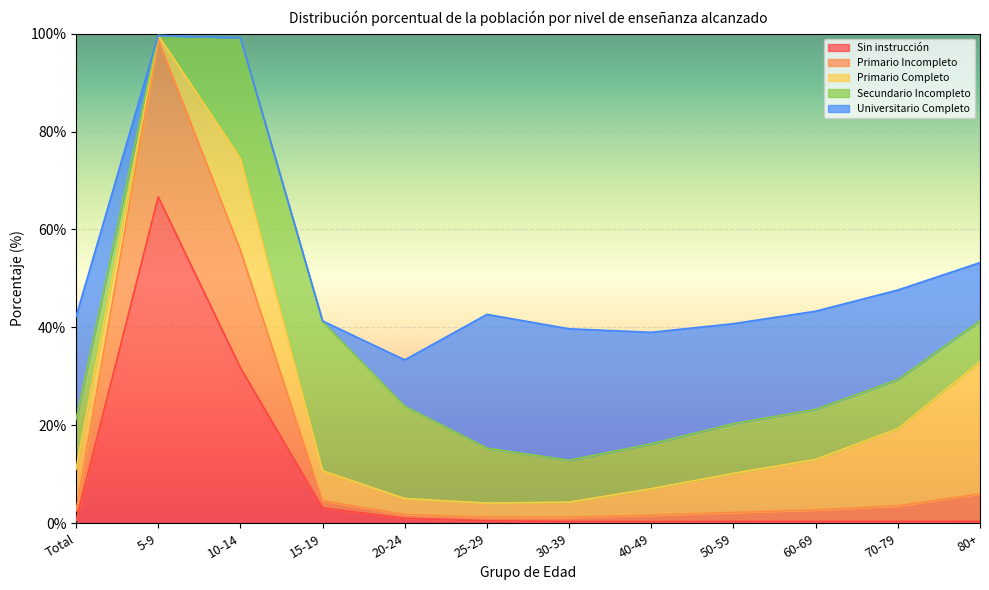

Which series has the largest total across all categories?

Universitario Completo